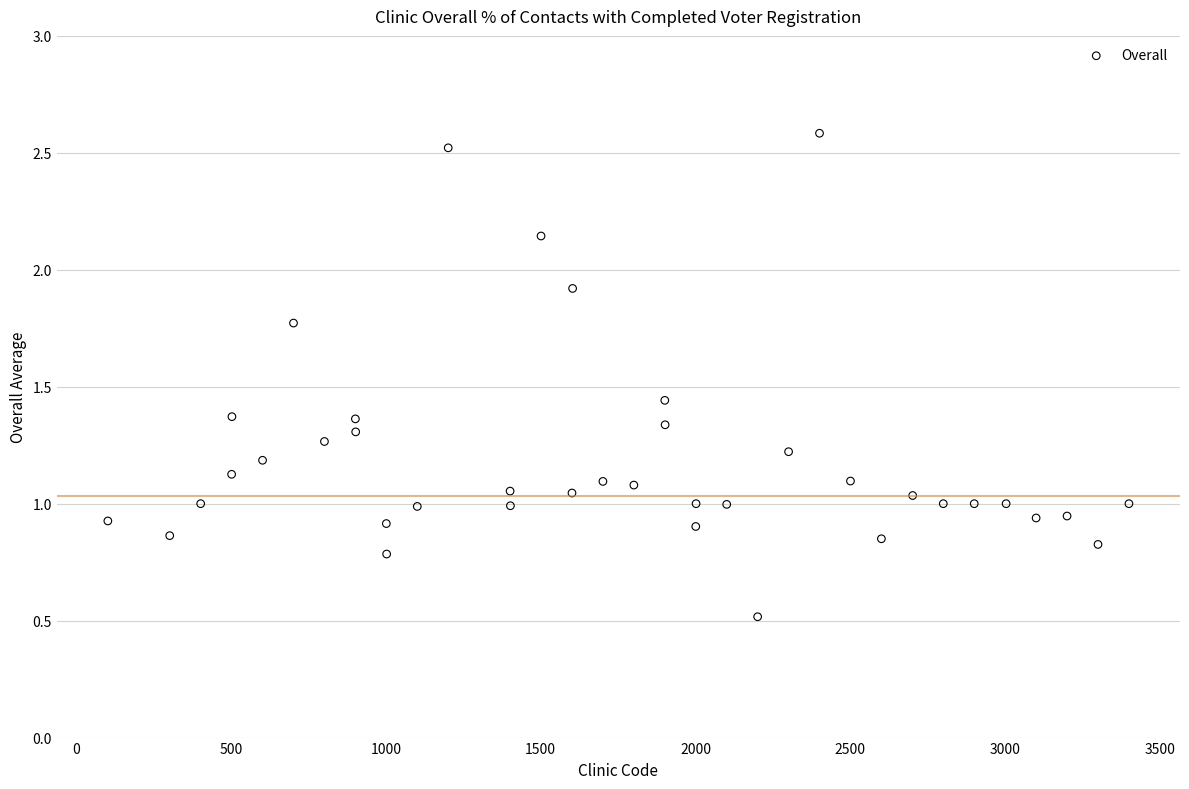

What is the range of X values (max minus min)?

3300.0